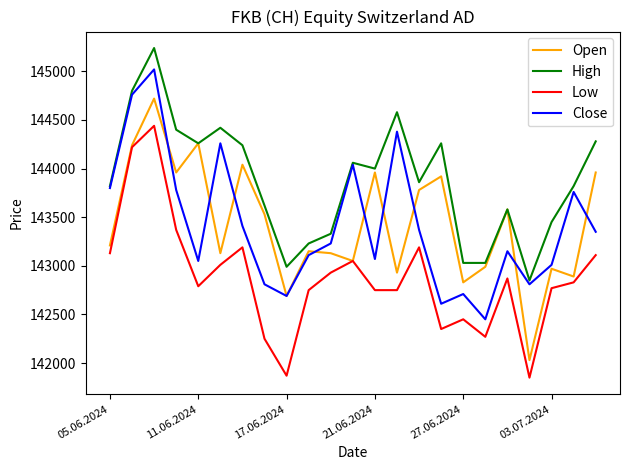

Is this an area chart (filled region under the line)?

No